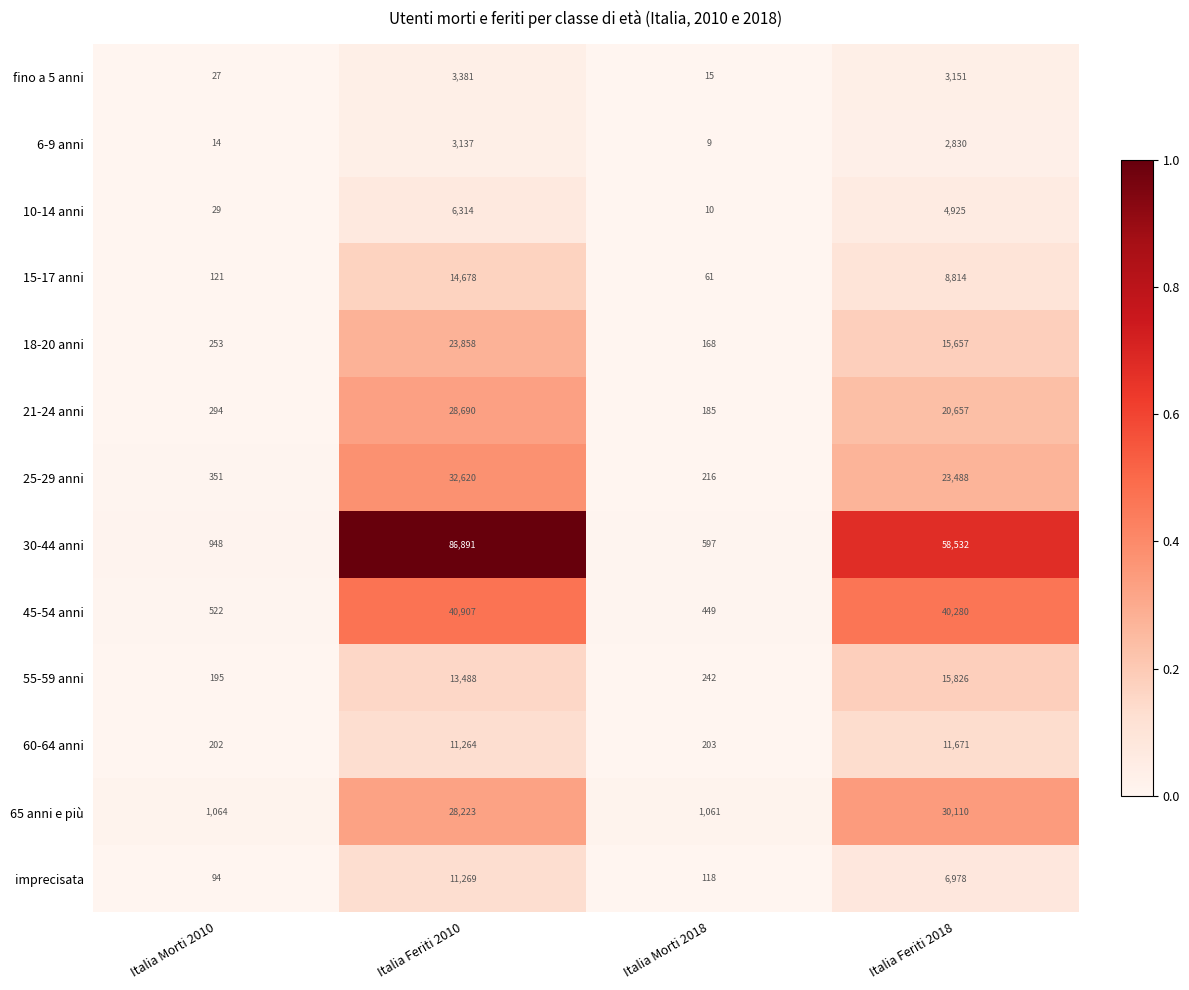

Between Italia Feriti 2010 and Italia Feriti 2018, which series saw the biggest shift?

30-44 anni